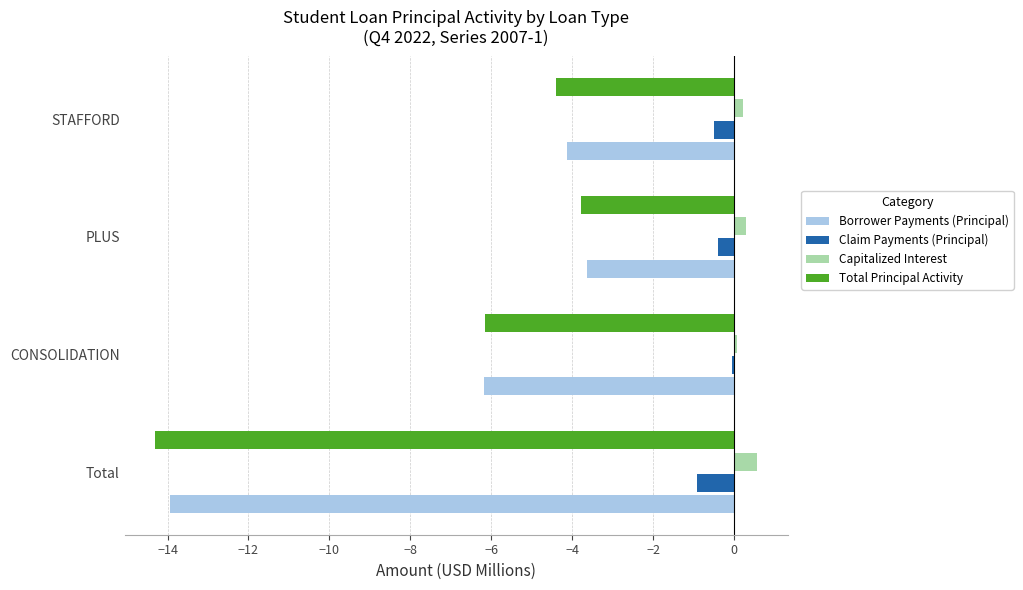

What are all the series names shown in the legend?

Borrower Payments (Principal), Claim Payments (Principal), Capitalized Interest, Total Principal Activity